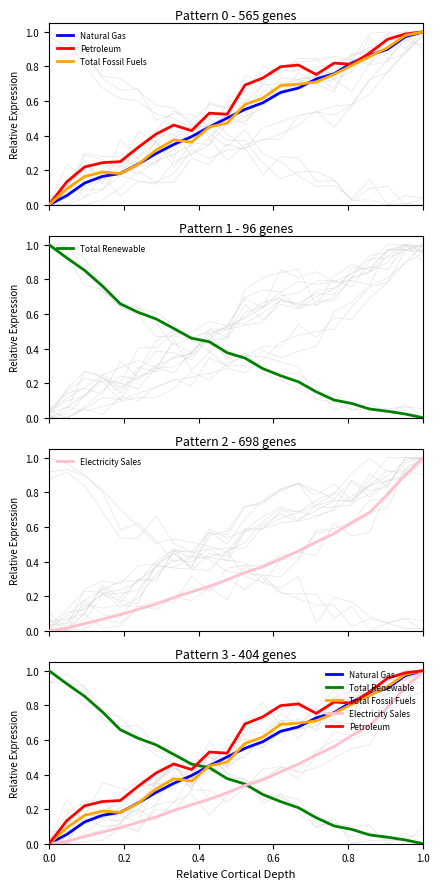

What are all the series names shown in the legend?

Natural Gas, Petroleum, Total Fossil Fuels, Total Renewable, Electricity Sales